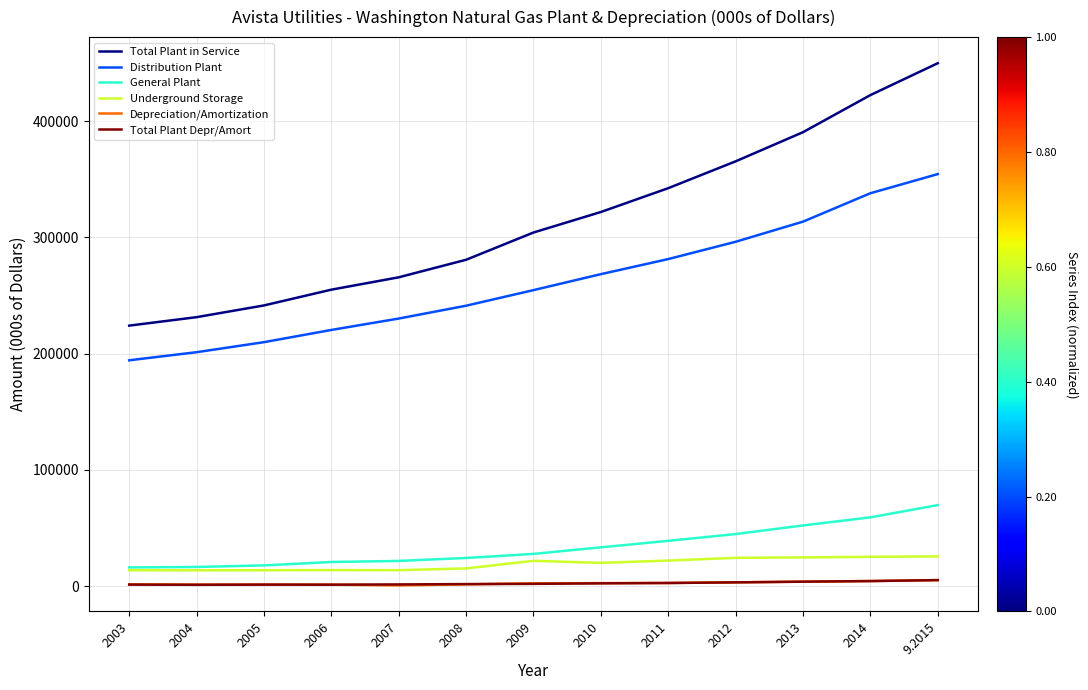

Is it true that Depreciation/Amortization equals 4389 at 2014?

True